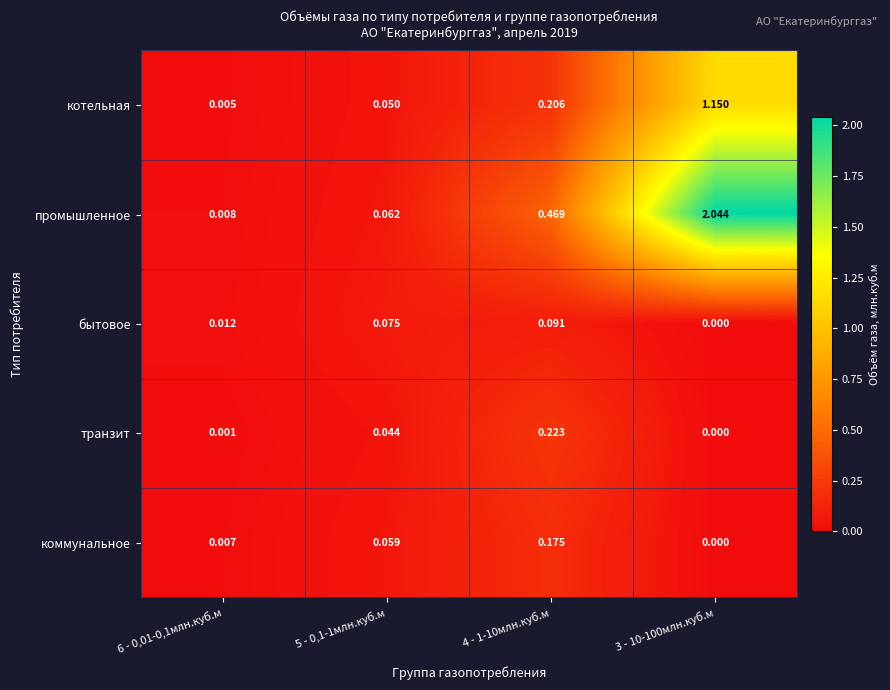

Which series changed the most between 6 - 0,01-0,1млн.куб.м and 3 - 10-100млн.куб.м?

промышленное